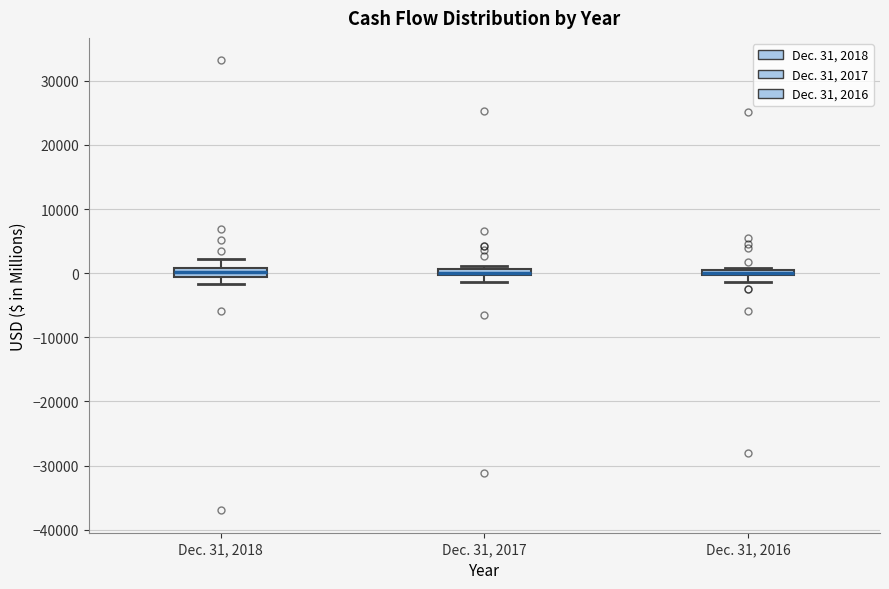

Where is the upper edge of the box for Dec. 31, 2017 on the y-axis? The values are not printed on the chart, so give them approximately, as read against the axis.

1000